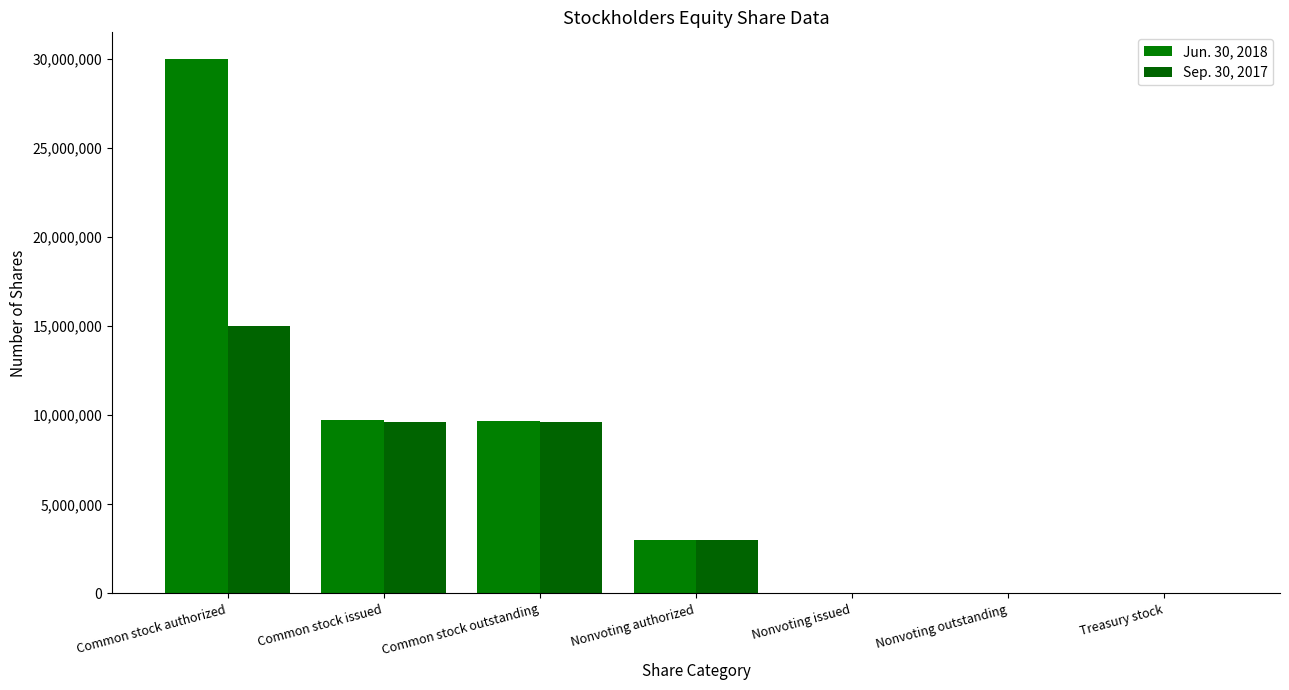

Reading left to right, list all the values displayed in this chart.

Jun. 30, 2018: Common stock authorized=30000000	Common stock issued=9720536	Common stock outstanding=9699591	Nonvoting authorized=3000000	Nonvoting issued=0	Nonvoting outstanding=0	Treasury stock=20945
Sep. 30, 2017: Common stock authorized=15000000	Common stock issued=9626431	Common stock outstanding=9622595	Nonvoting authorized=3000000	Nonvoting issued=0	Nonvoting outstanding=0	Treasury stock=3836